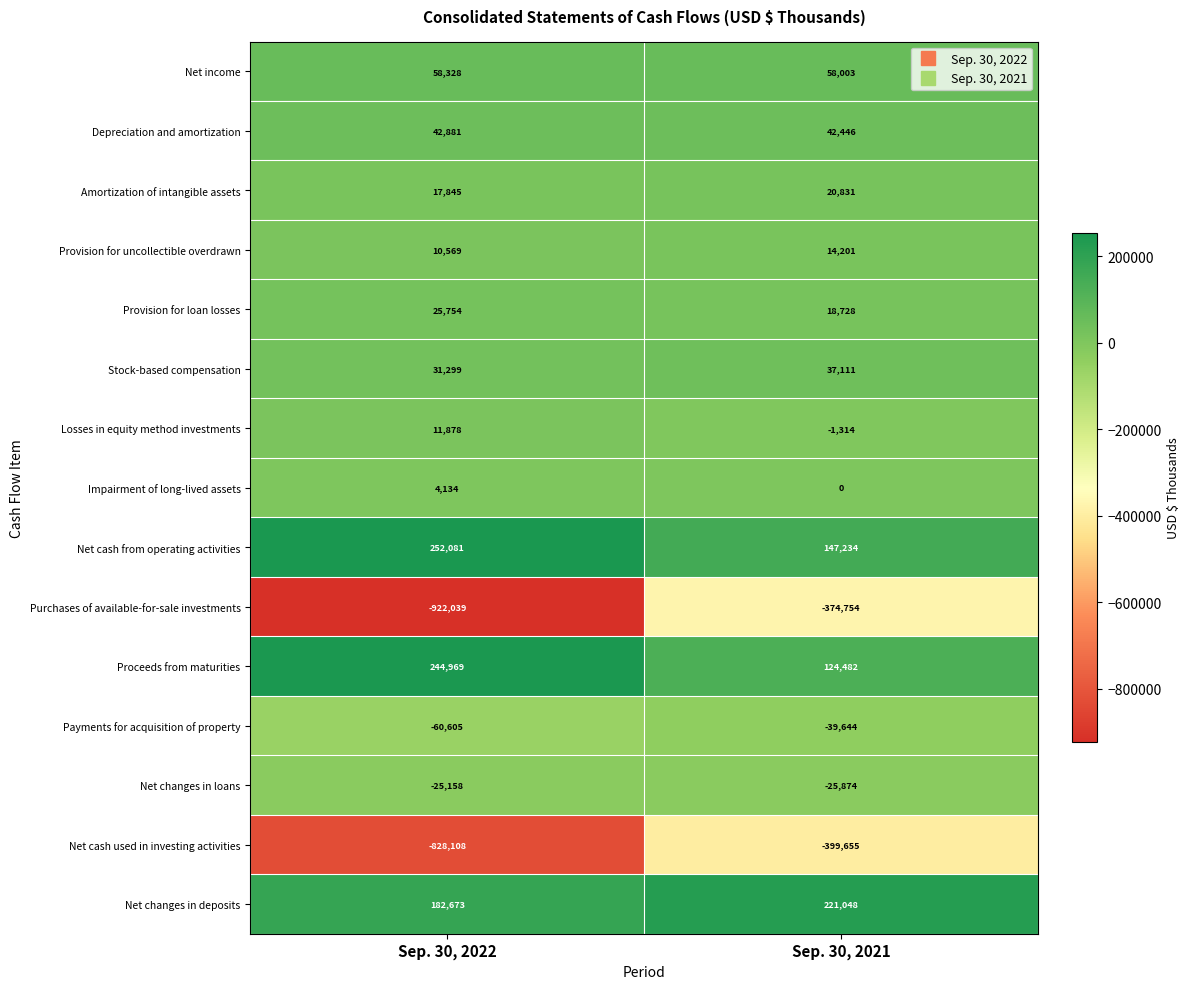

At which category is the sum across all series the highest?

Sep. 30, 2021